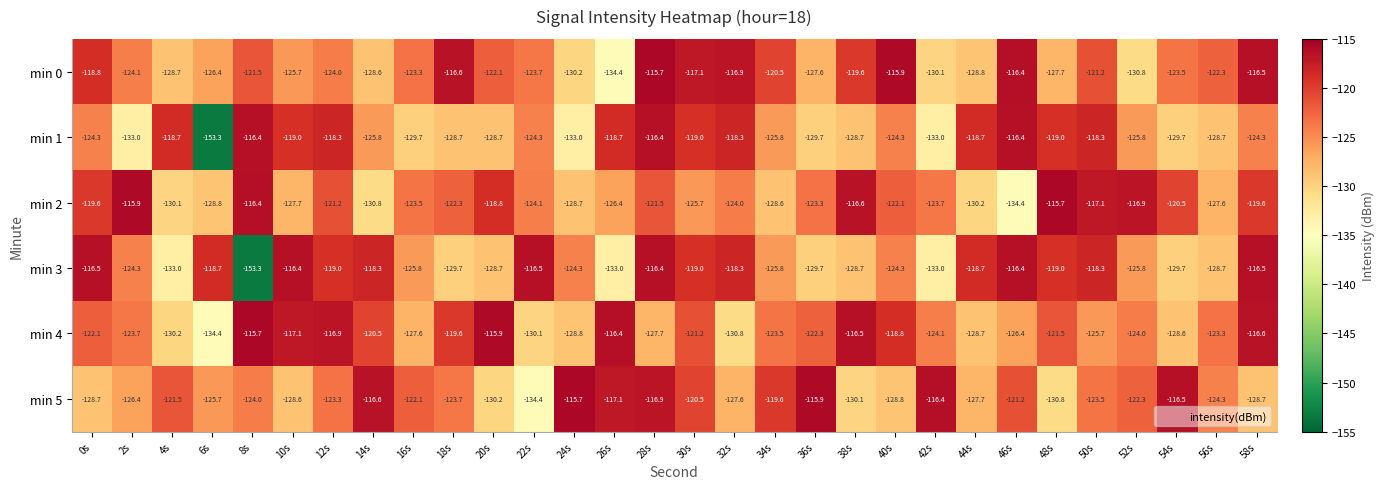

The min 1 series shows -174.8 at 24s. True or false?

False